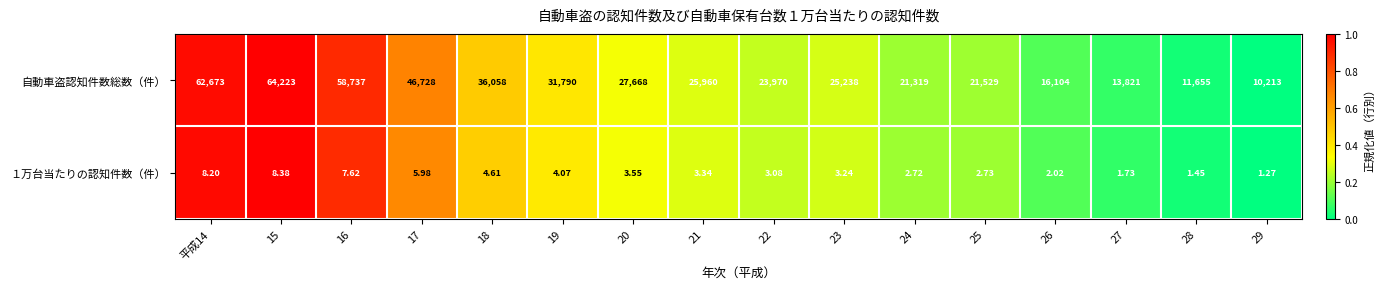

How many categories are shown in the chart?

16